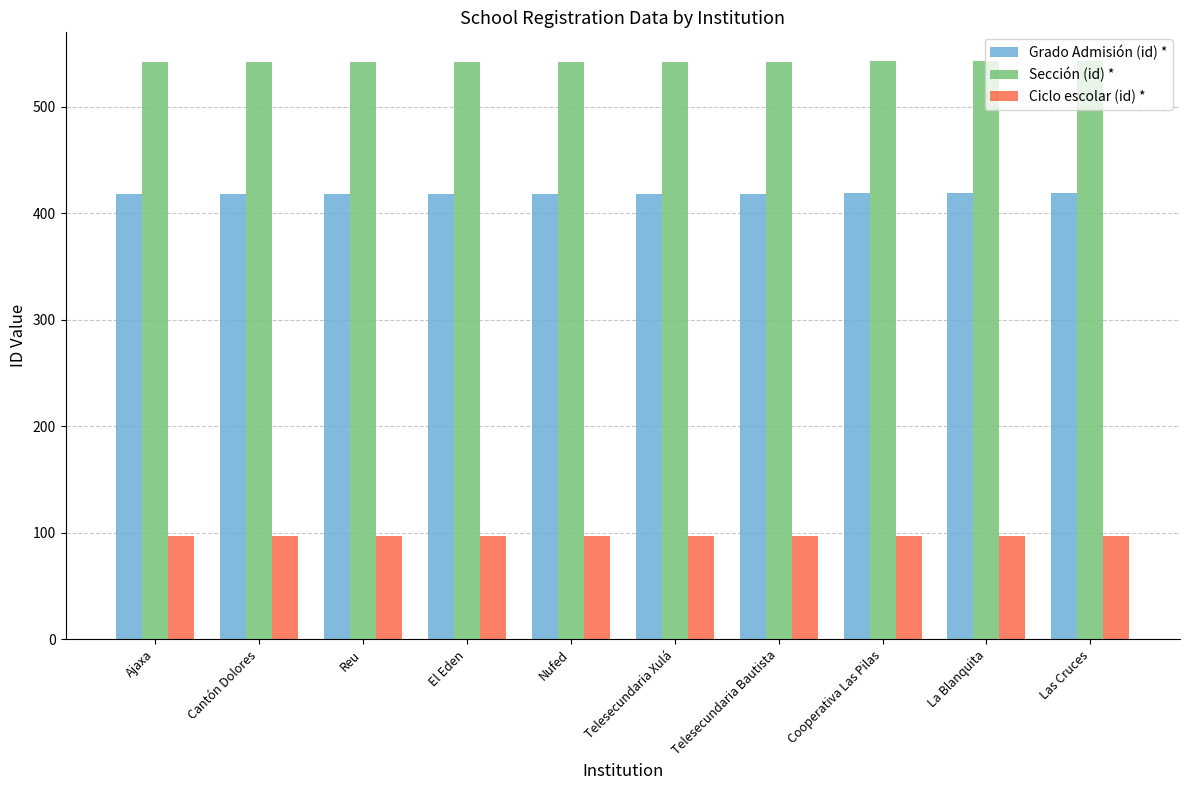

What is the highest value of the Ciclo escolar (id) * series?

97